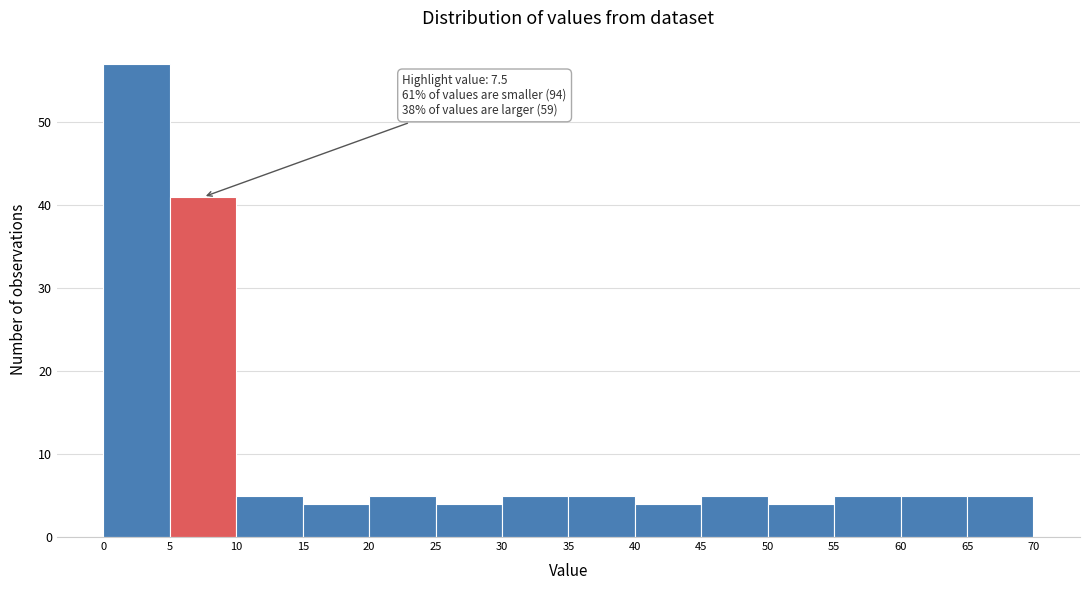

Over which range of the x-axis is the bar tallest?

0 to 5